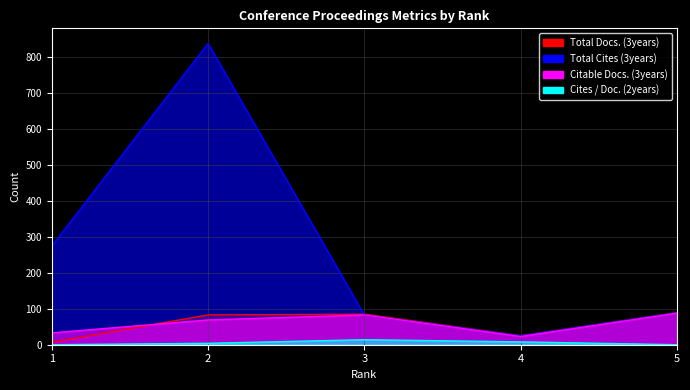

True or false: Total Cites (3years) has a value of 81 at 1.

False